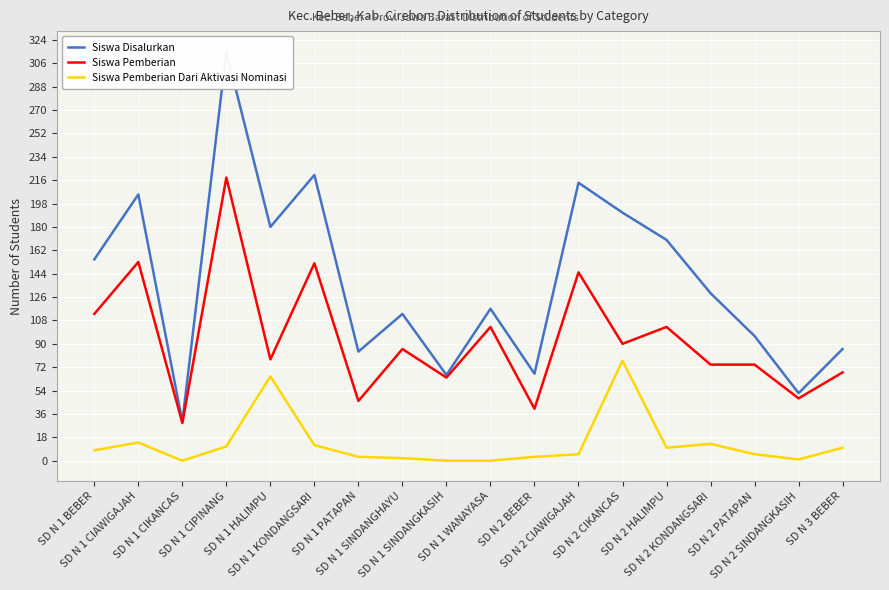

What are all the series names shown in the legend?

Siswa Disalurkan, Siswa Pemberian, Siswa Pemberian Dari Aktivasi Nominasi